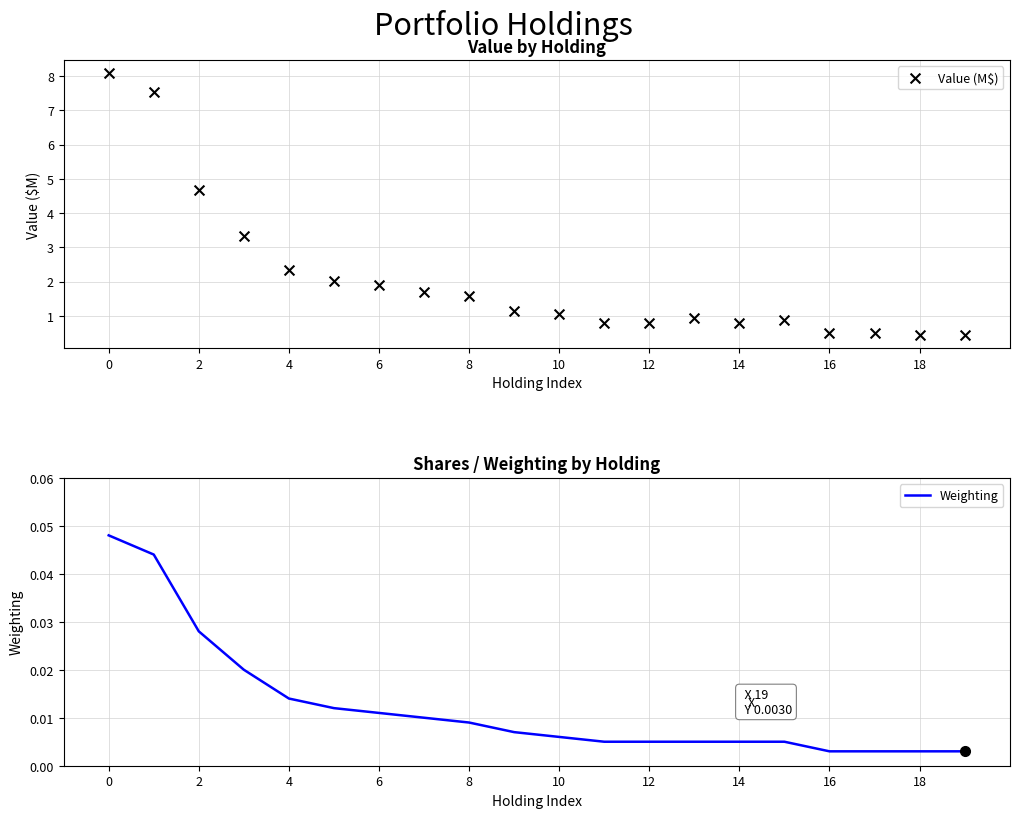

What are all the series names shown in the legend?

Value (M$), Weighting